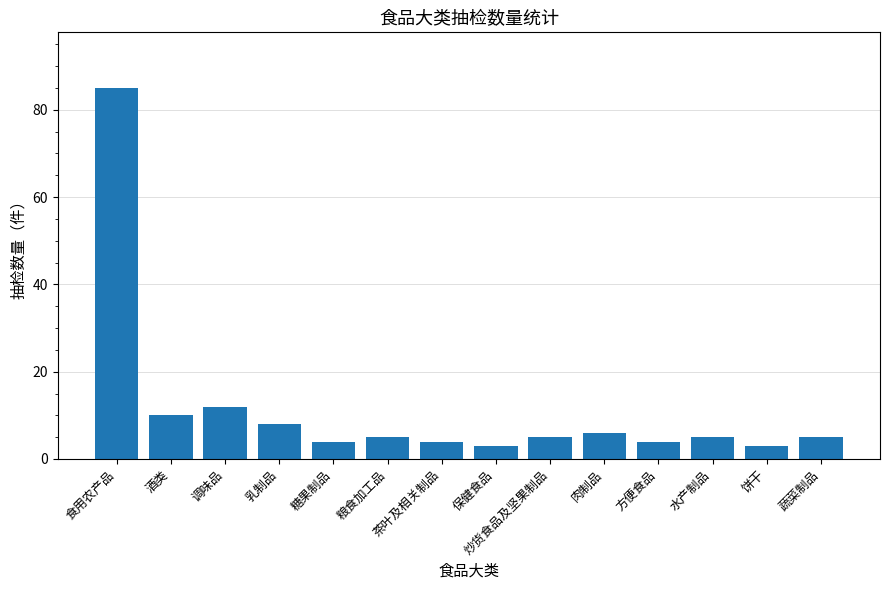

The value at 调味品 is 4. True or false?

False